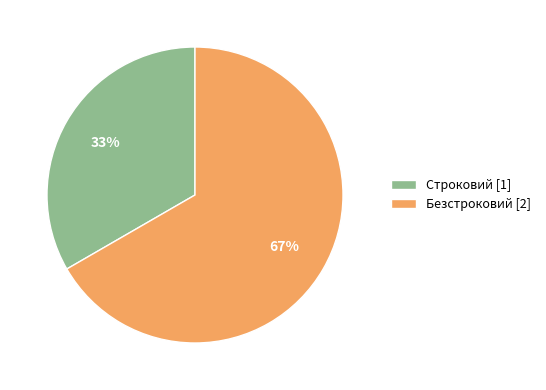

How many segments does this pie chart have?

2